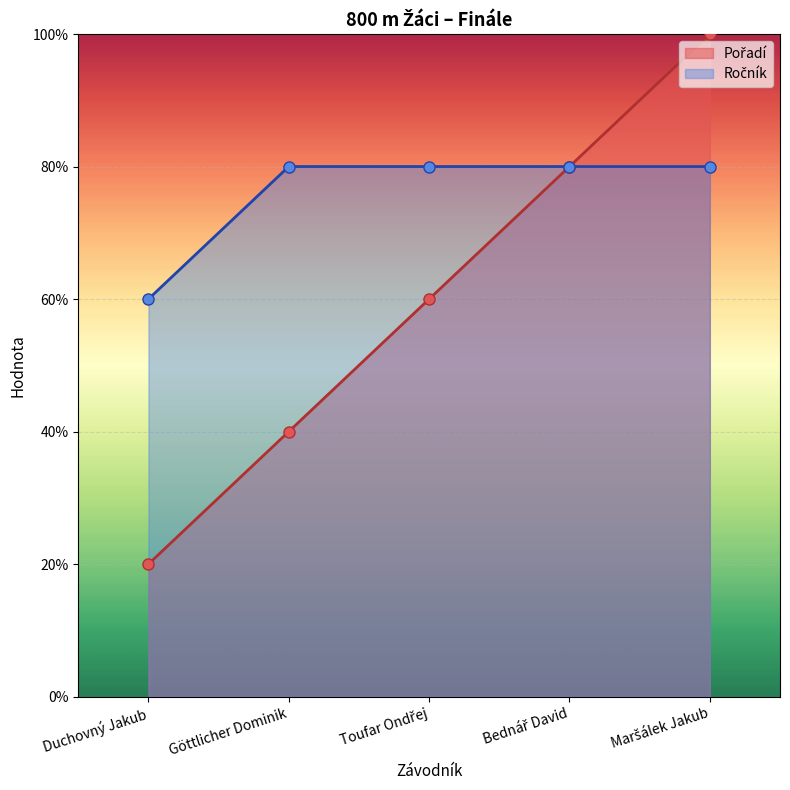

What is the sum of all Ročník values?

19